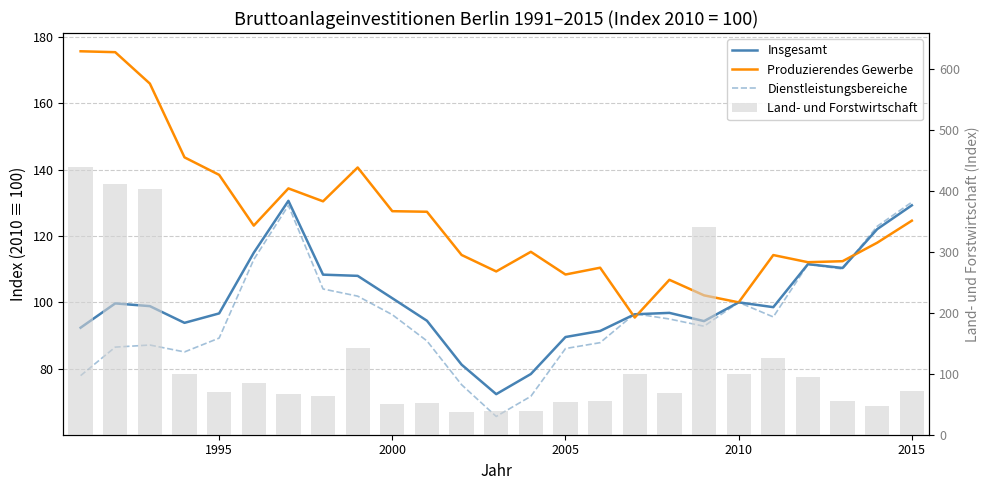

Rank the series by their maximum value, from highest to lowest.

Land- und Forstwirtschaft, Produzierendes Gewerbe, Insgesamt, Dienstleistungsbereiche